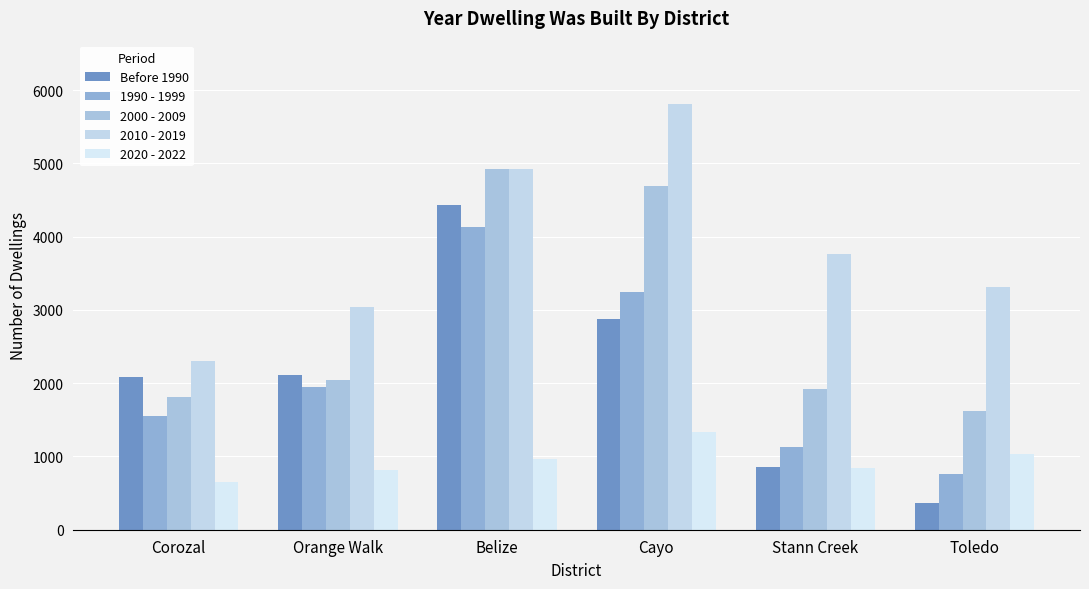

What is the label of the 1st bar from the left?

Corozal